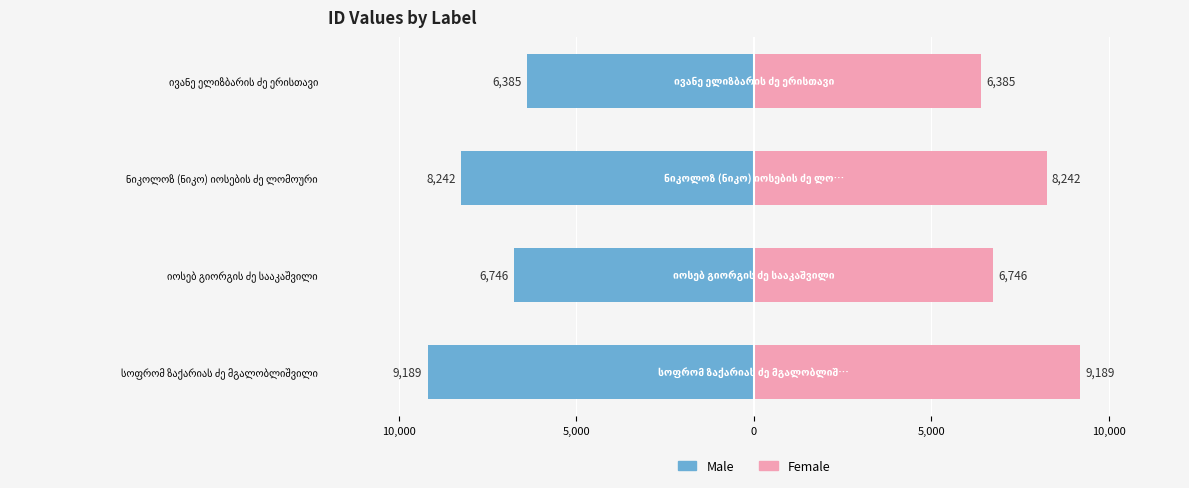

Between ნიკოლოზ (ნიკო) იოსების ძე ლომოური and ივანე ელიზბარის ძე ერისთავი, which series saw the biggest shift?

Male